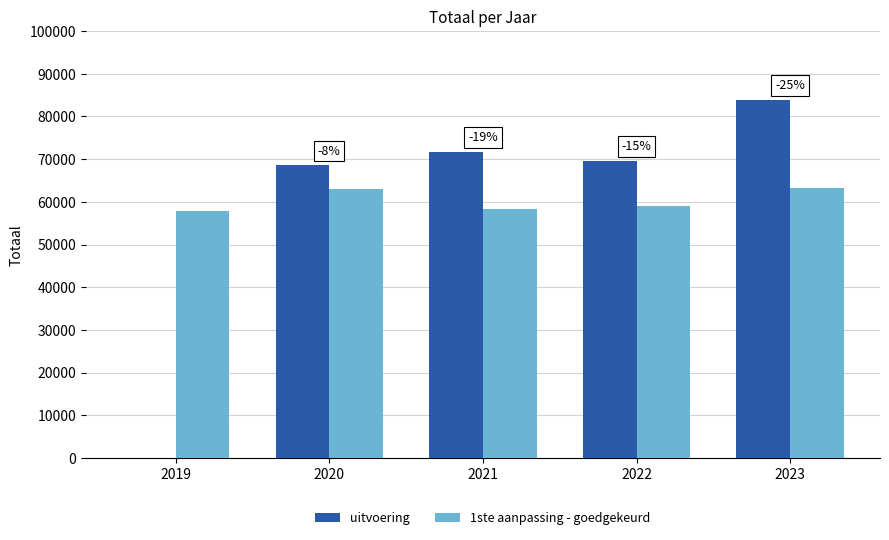

Which series has the largest total across all categories?

1ste aanpassing - goedgekeurd